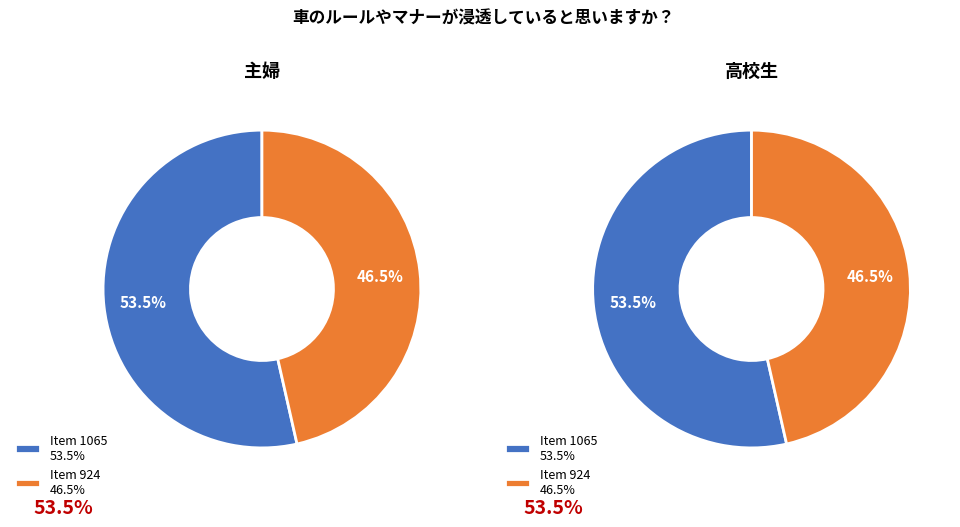

Rank the categories by value from lowest to highest.

Item 924, Item 1065